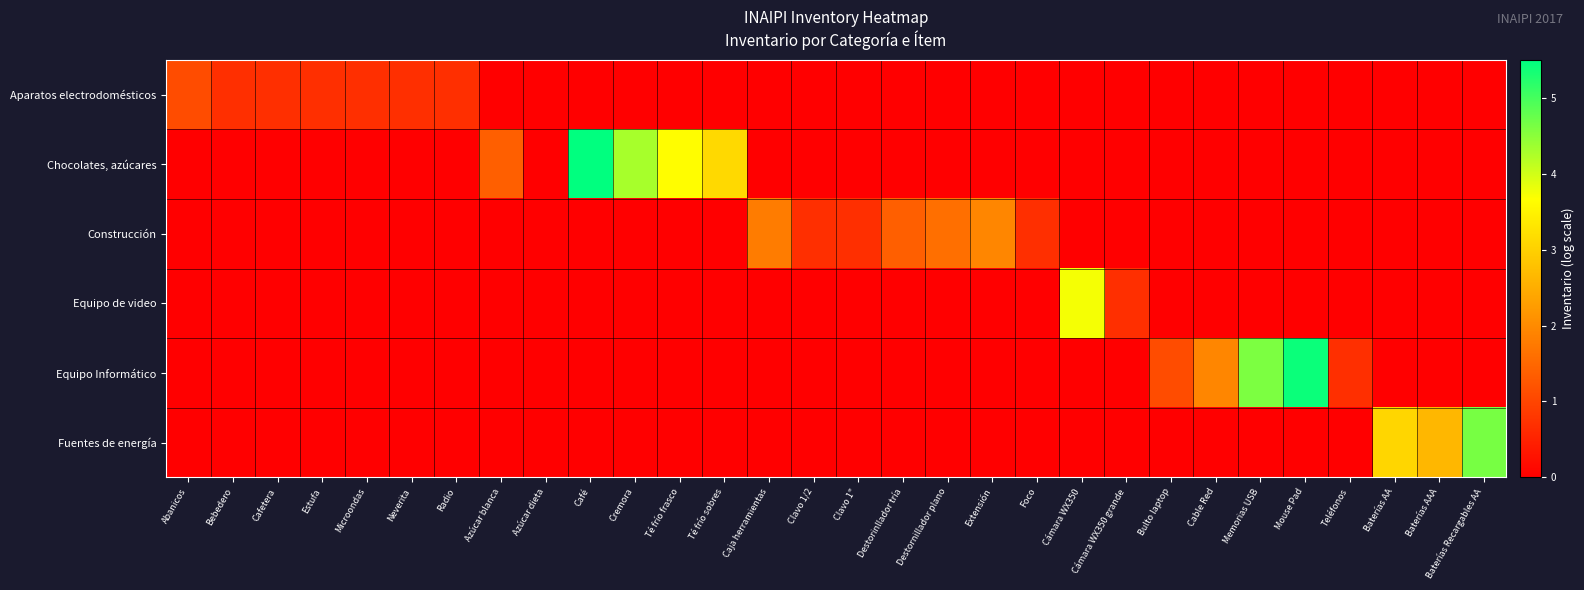

At which category is the sum across all series the highest?

Café